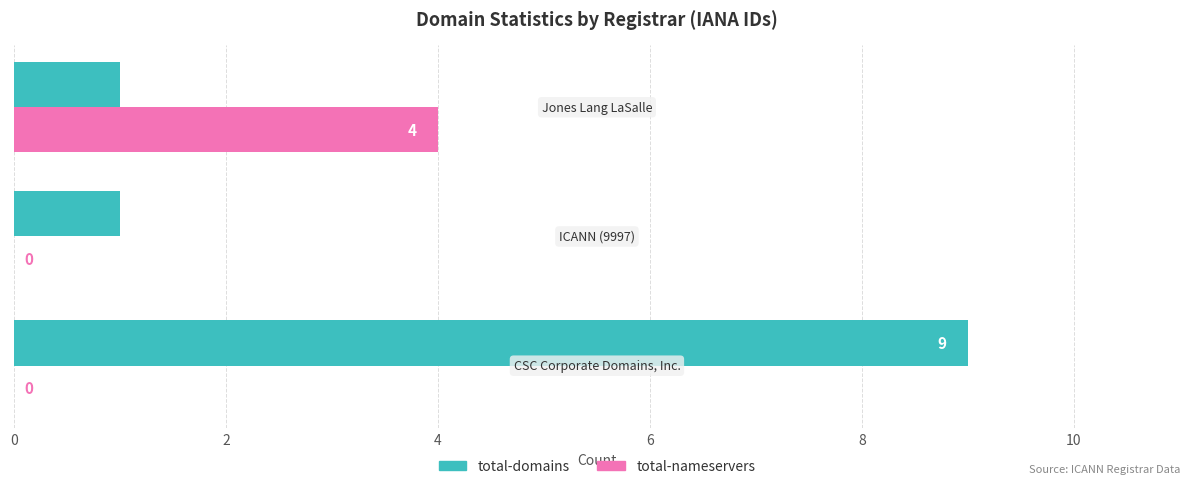

Which series has the largest total across all categories?

total-domains